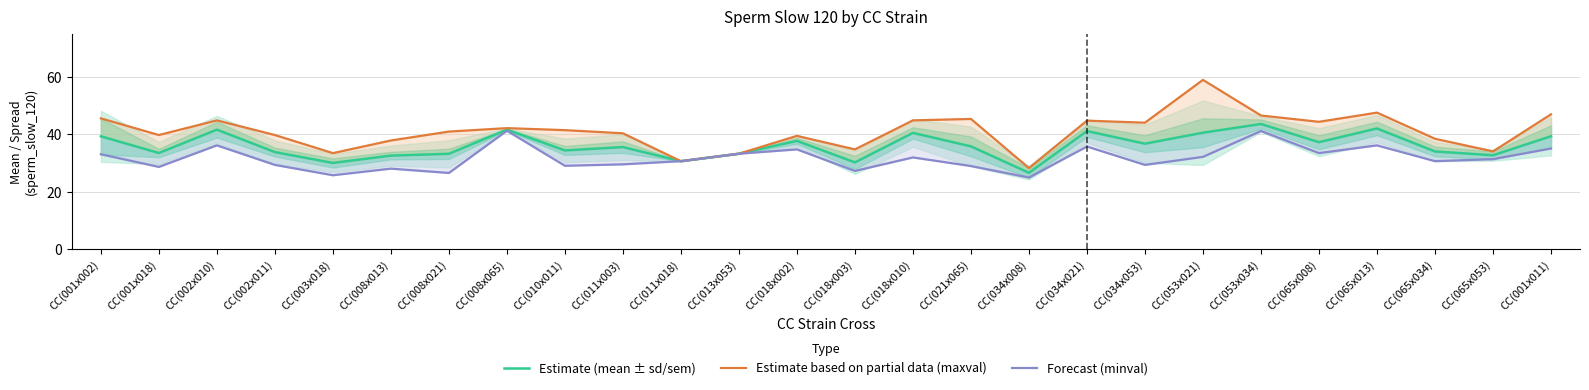

At which label does Estimate (mean ± sd/sem) first exceed 35?

CC(001x002)